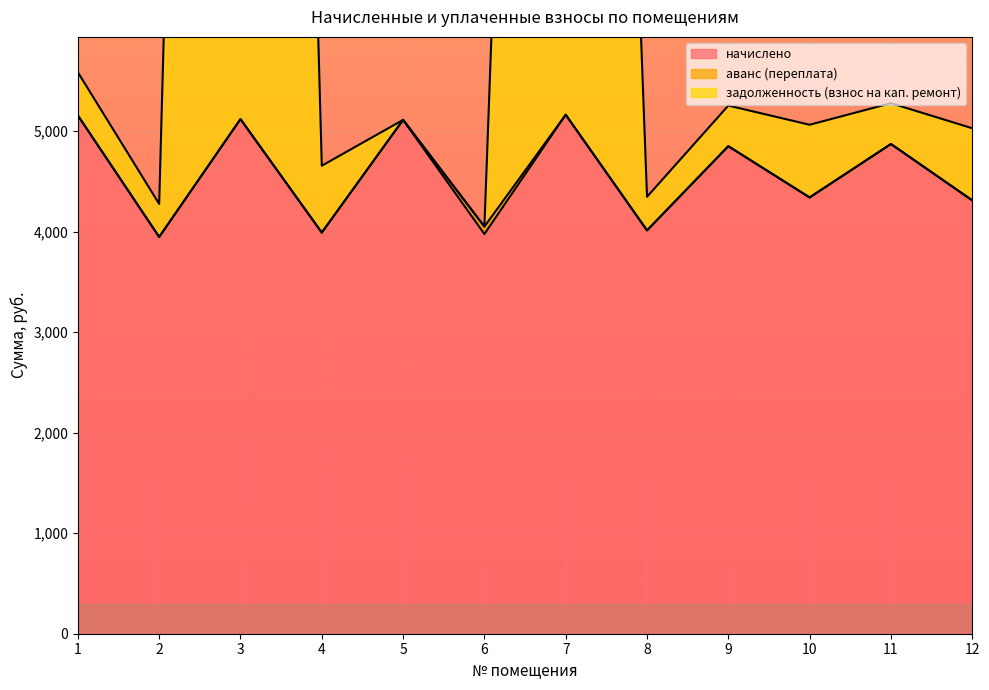

What is the minimum value for начислено?

3947.9